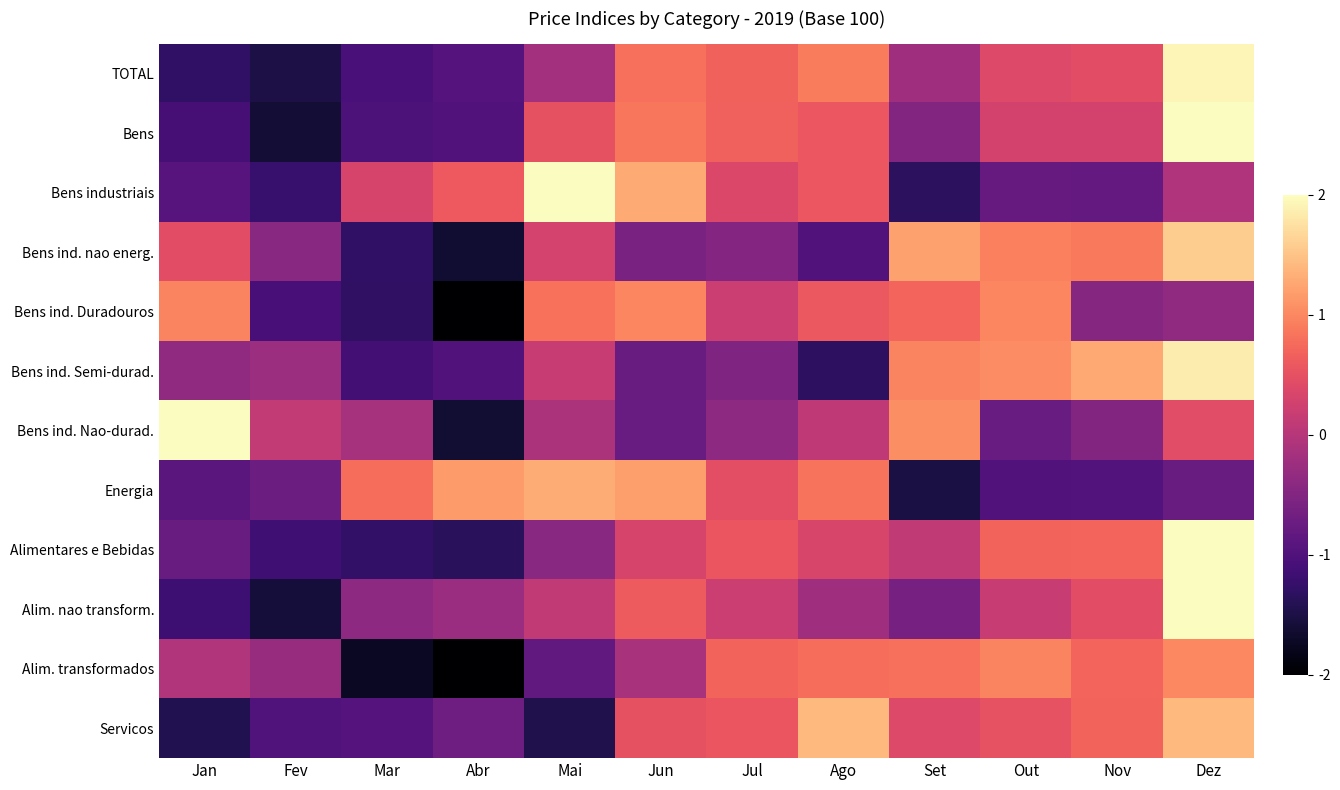

What is the minimum value shown in the chart?

-2.1